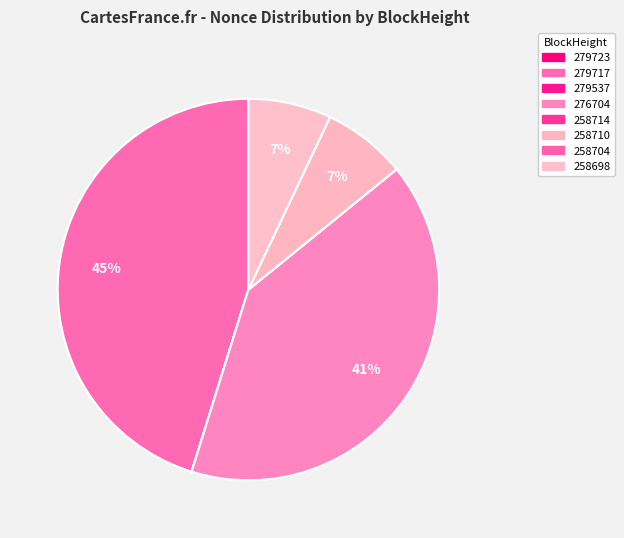

Between 279717 and 258704, which is larger?

279717